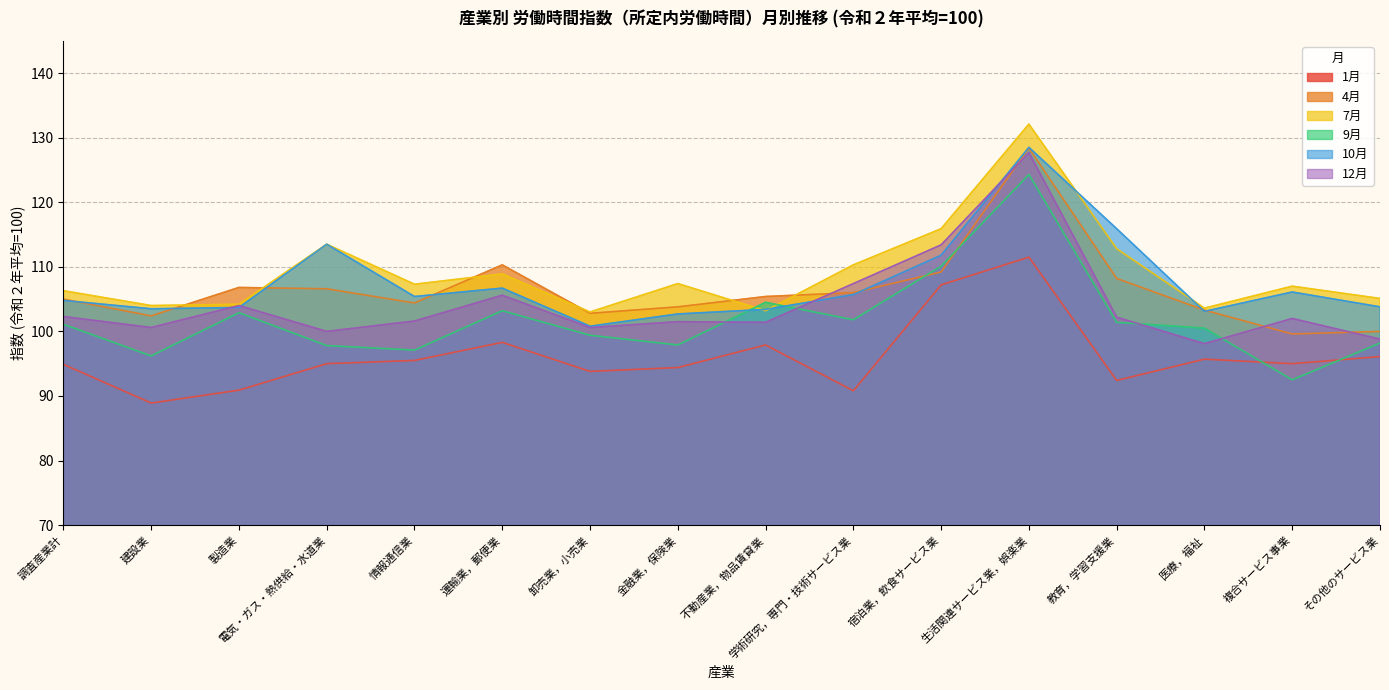

Does the chart display data point markers on the line(s)?

No